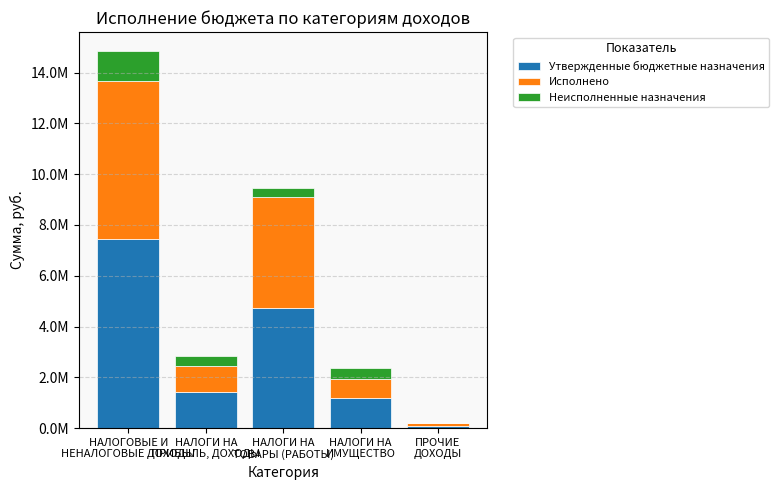

At which category is the sum across all series the highest?

НАЛОГОВЫЕ И
НЕНАЛОГОВЫЕ ДОХОДЫ